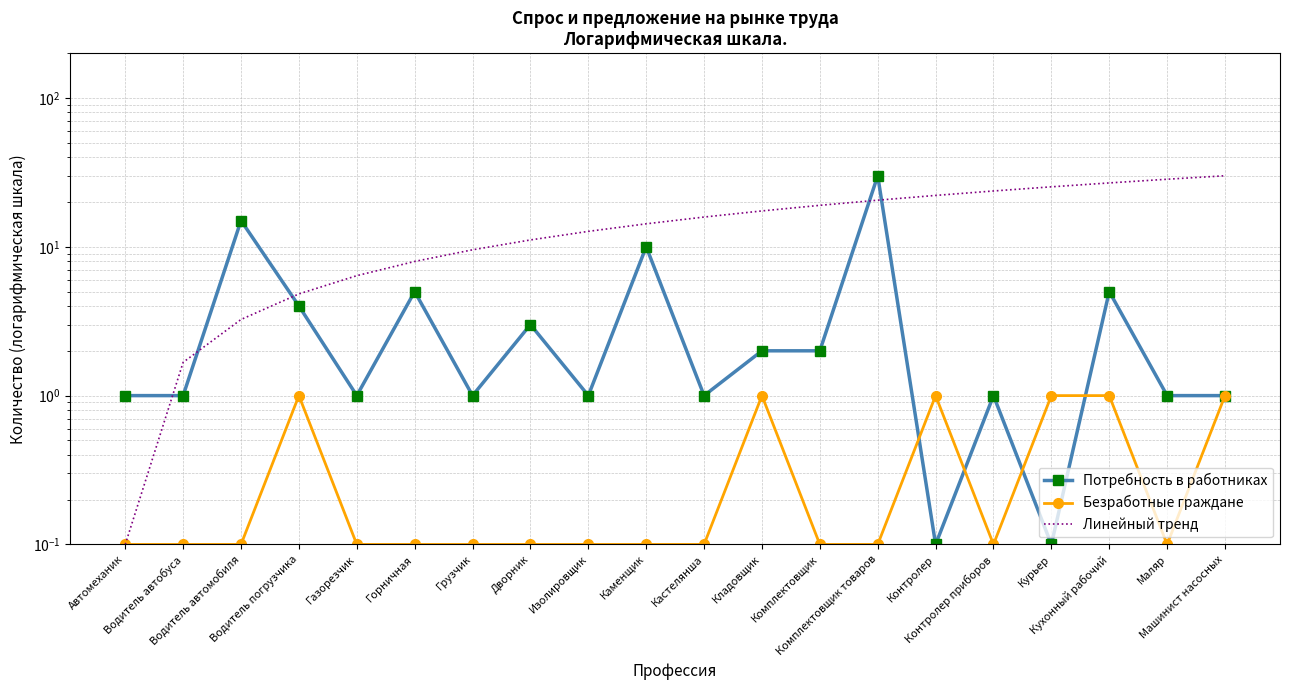

The Безработные граждане series shows 0.0 at Водитель автомобиля. True or false?

False